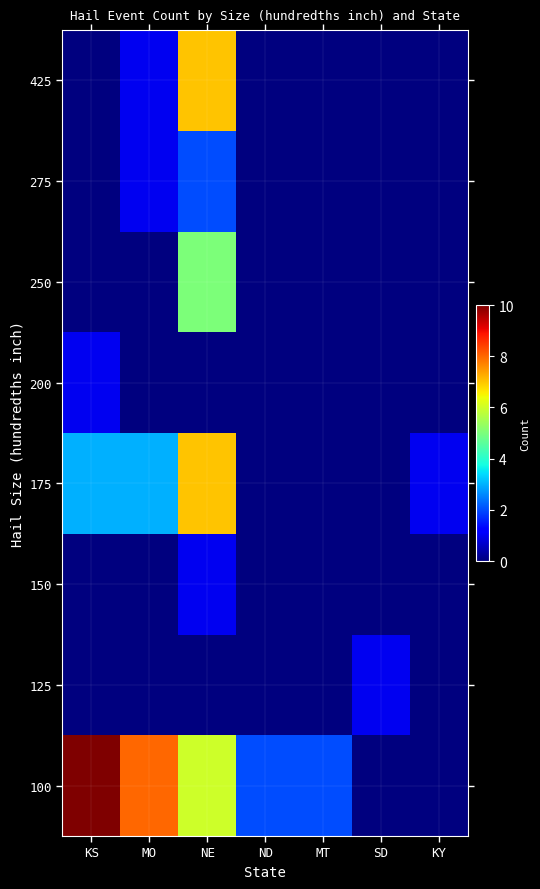

Which has a higher value, KS or SD?

KS